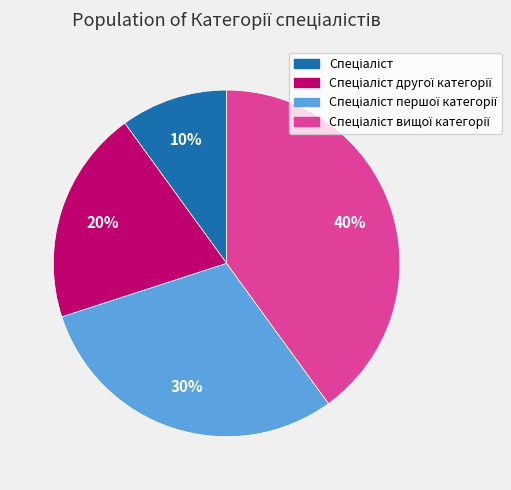

To the nearest percent, what is the average slice percentage?

25%